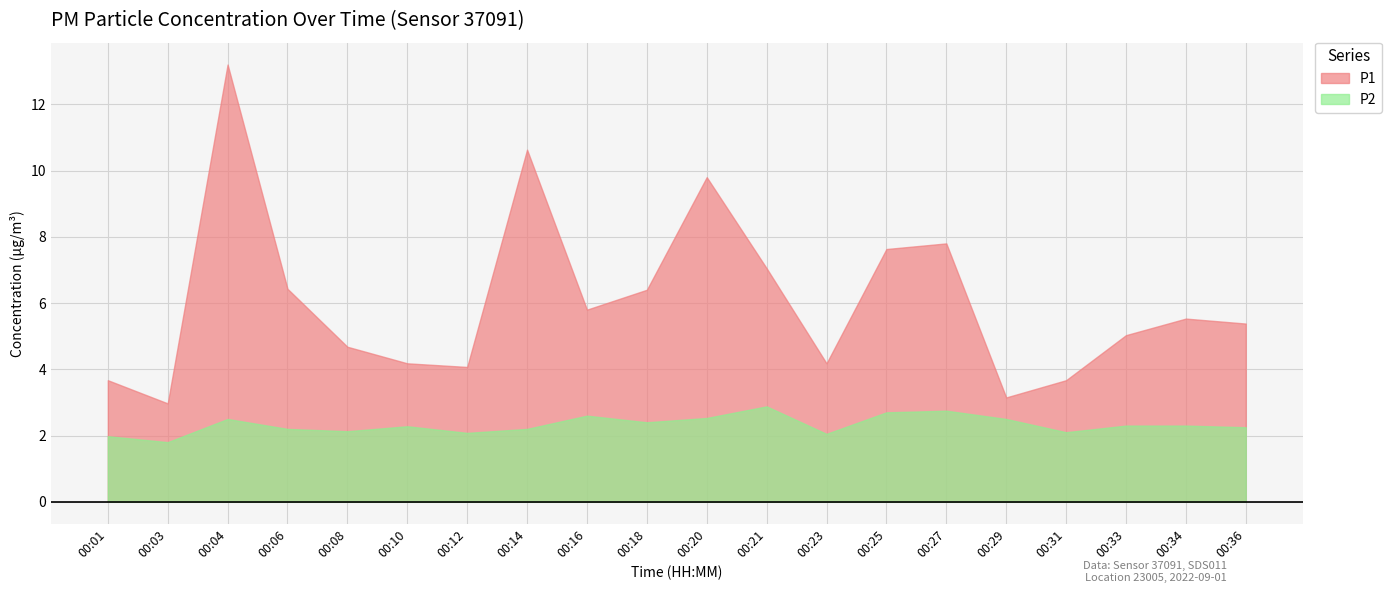

At which label does P1 first exceed 5?

00:04